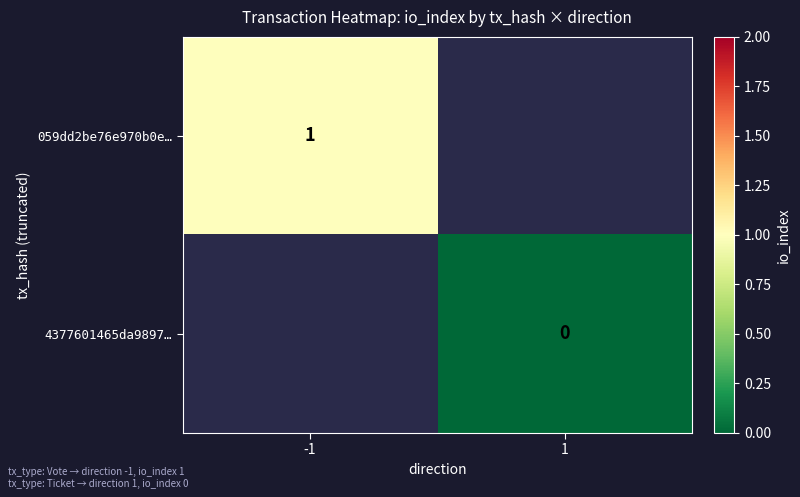

Is the value of 059dd2be76e970b0e… at -1 greater than the value of 4377601465da9897… at 1?

Yes